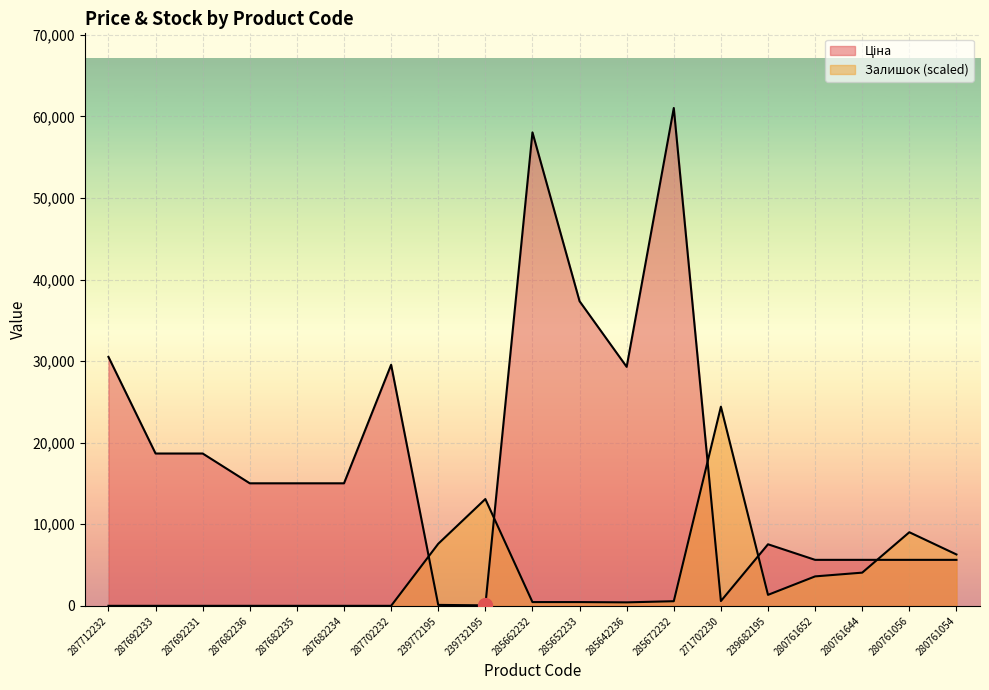

Rank the series at 280761652 from highest to lowest value.

Ціна, Залишок